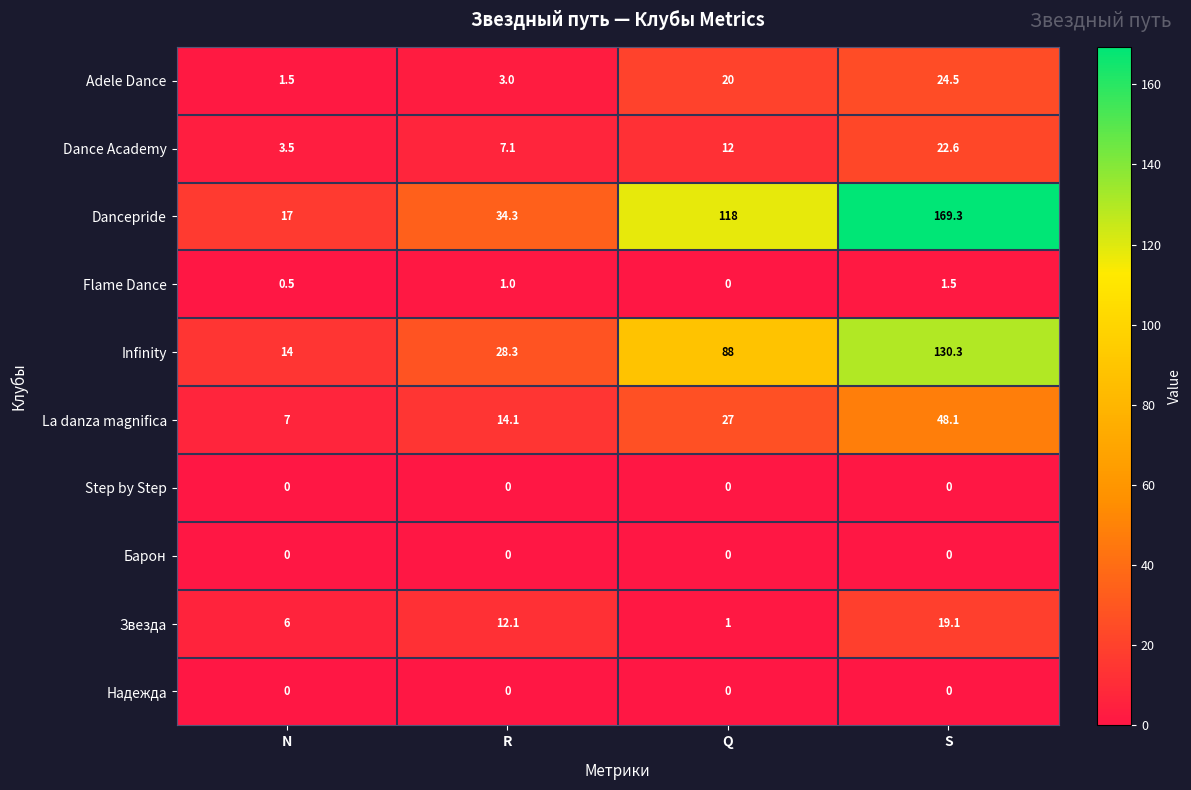

What is the greatest value displayed?

169.3